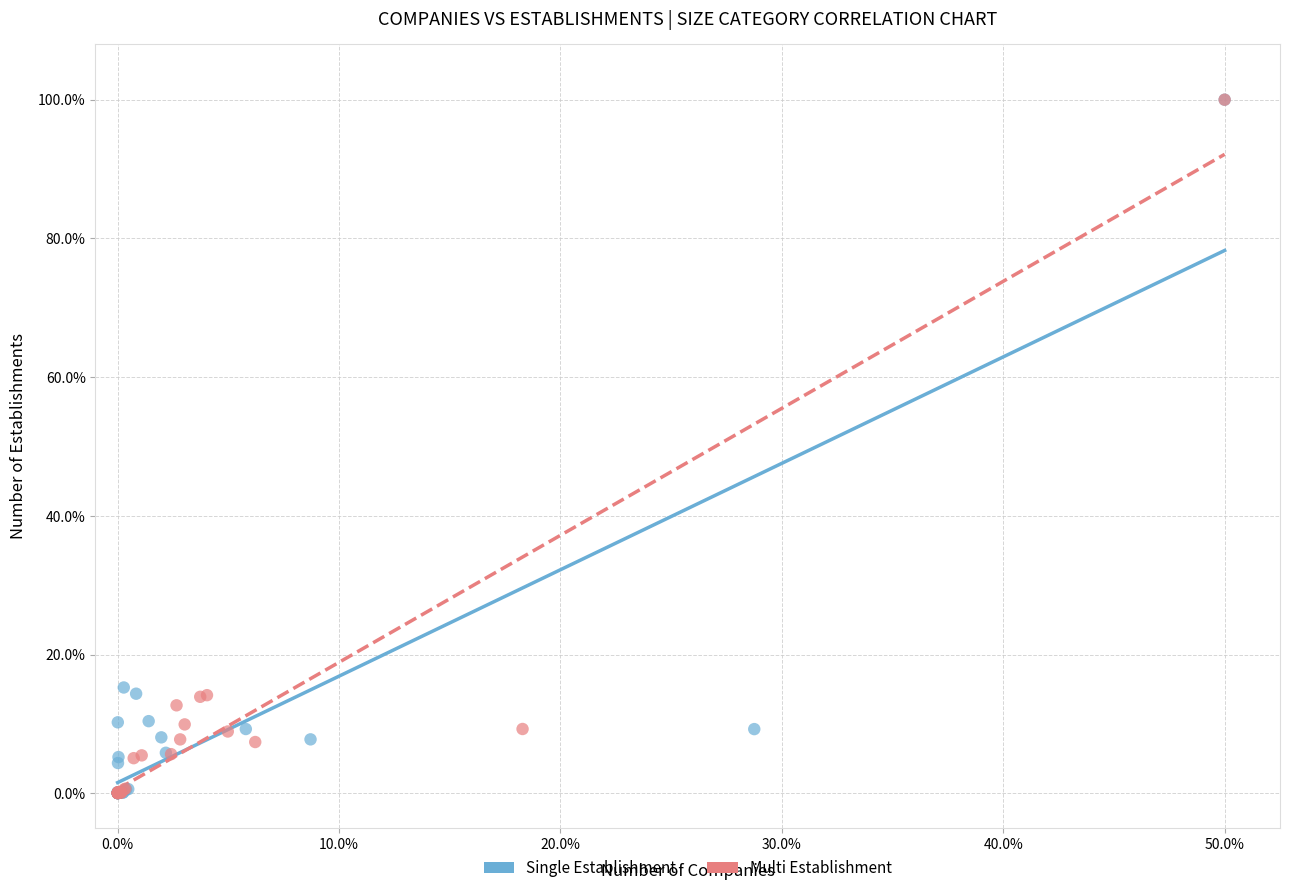

What are all the series names shown in the legend?

Single Establishment, Multi Establishment